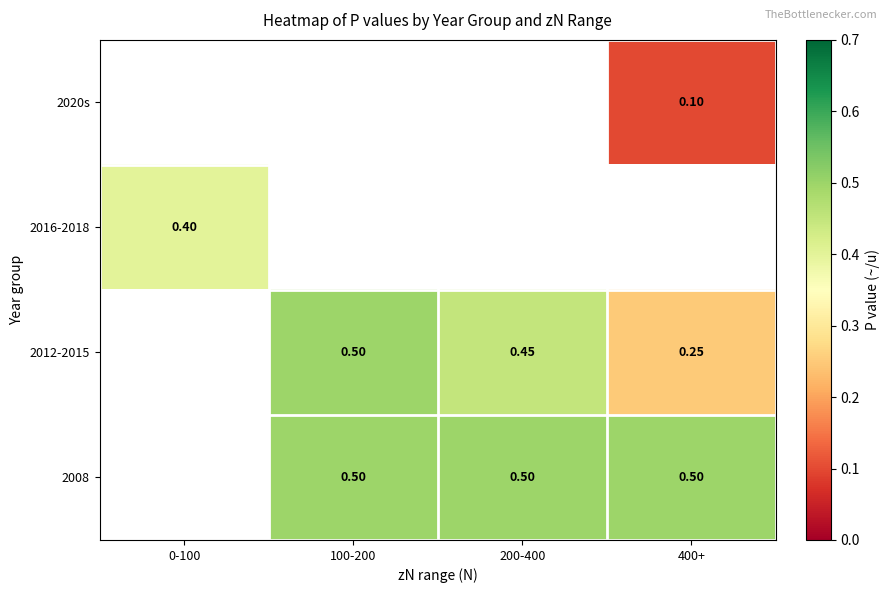

Which category has the highest value across all series?

100-200